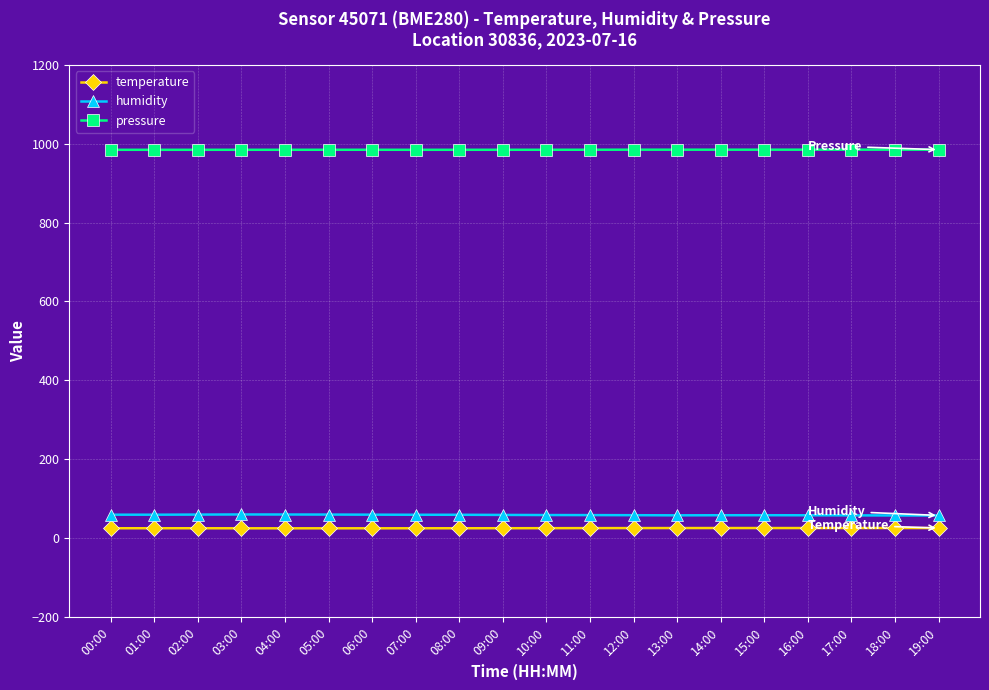

At how many categories does at least one series exceed 685?

20